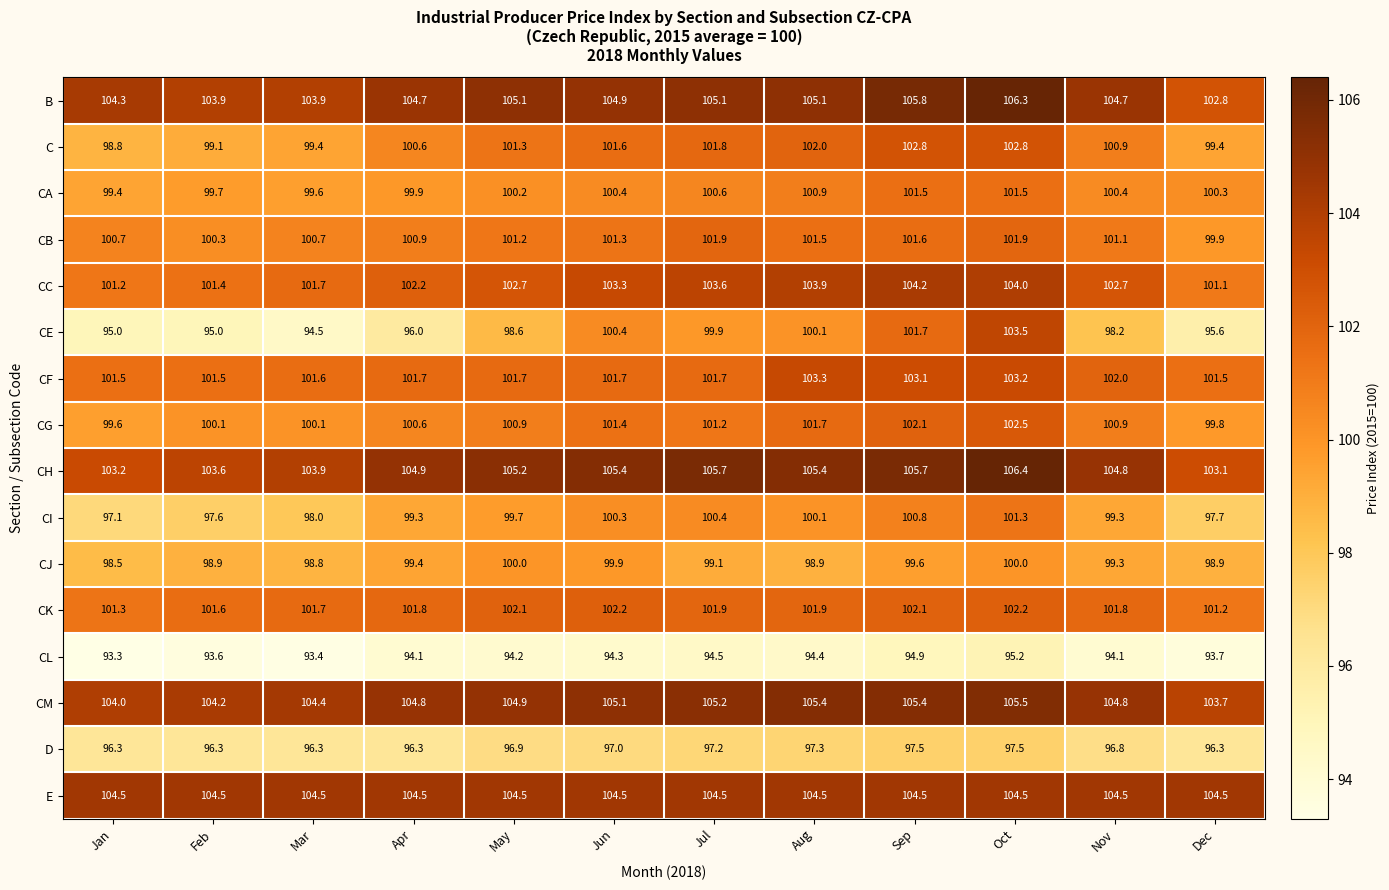

How many data points does each series have?

12